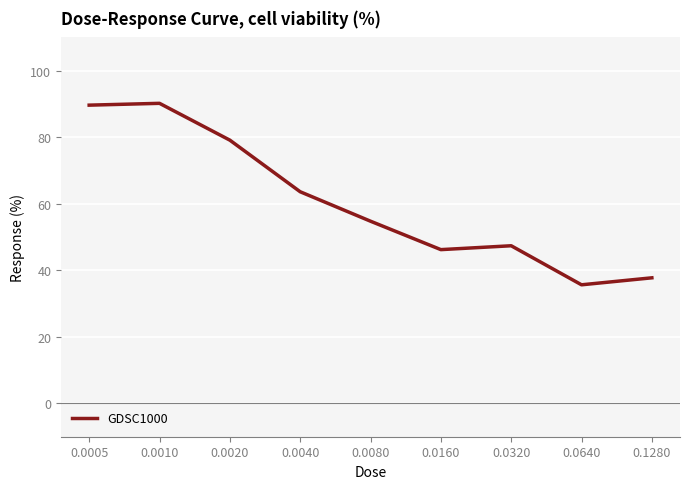

How many interior local valleys (lower than both neighbors) does the data have?

2